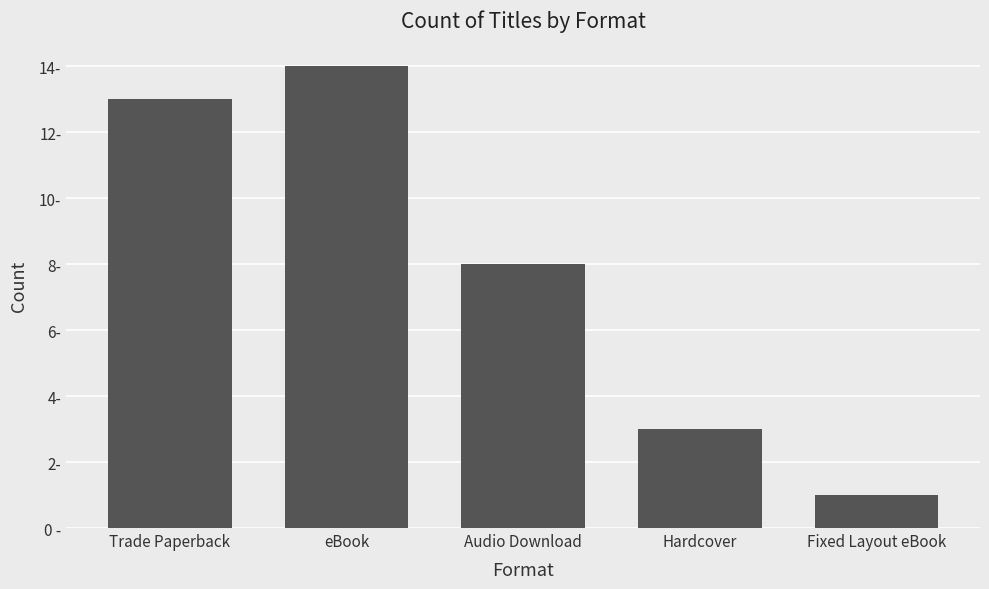

Rank the categories by value from highest to lowest.

eBook, Trade Paperback, Audio Download, Hardcover, Fixed Layout eBook